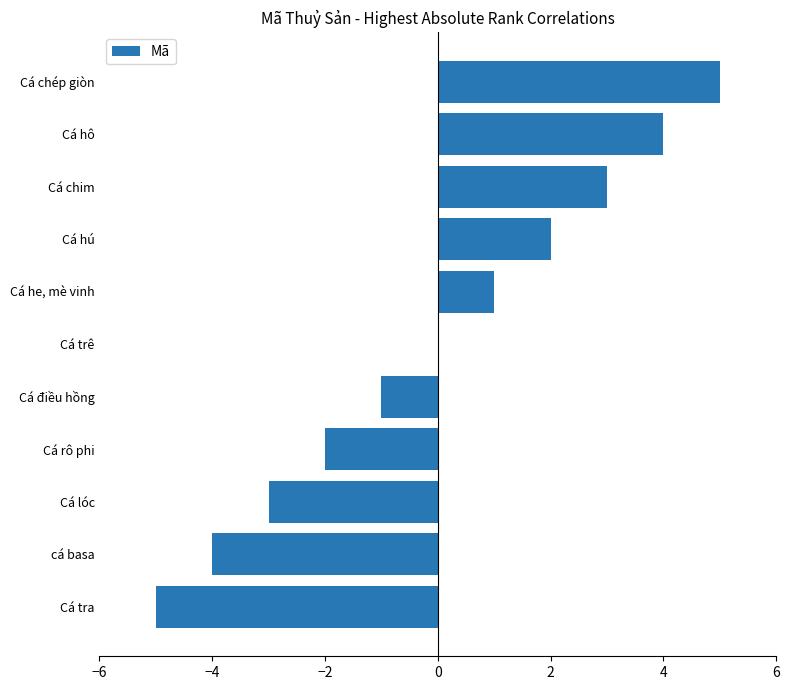

How many distinct data groups are displayed?

1